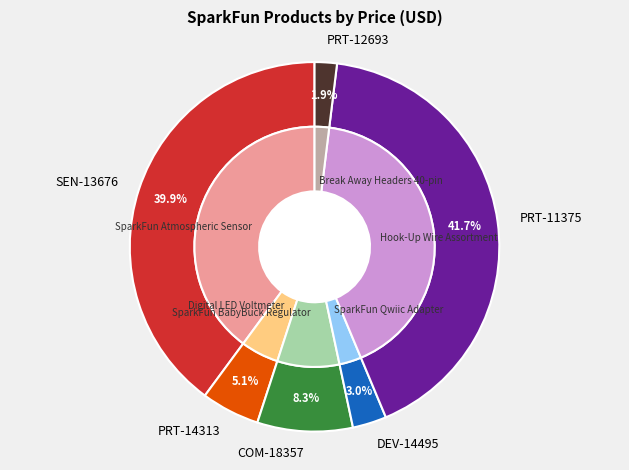

What percentage is the COM-18357 slice, to the nearest percent?

8%